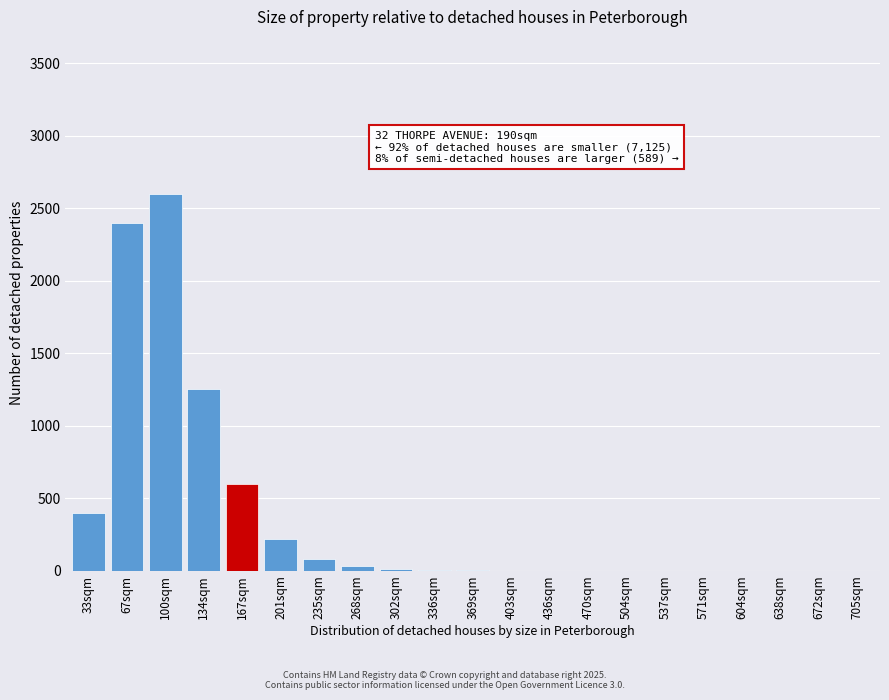

Which has a higher value, 201sqm or 235sqm?

201sqm